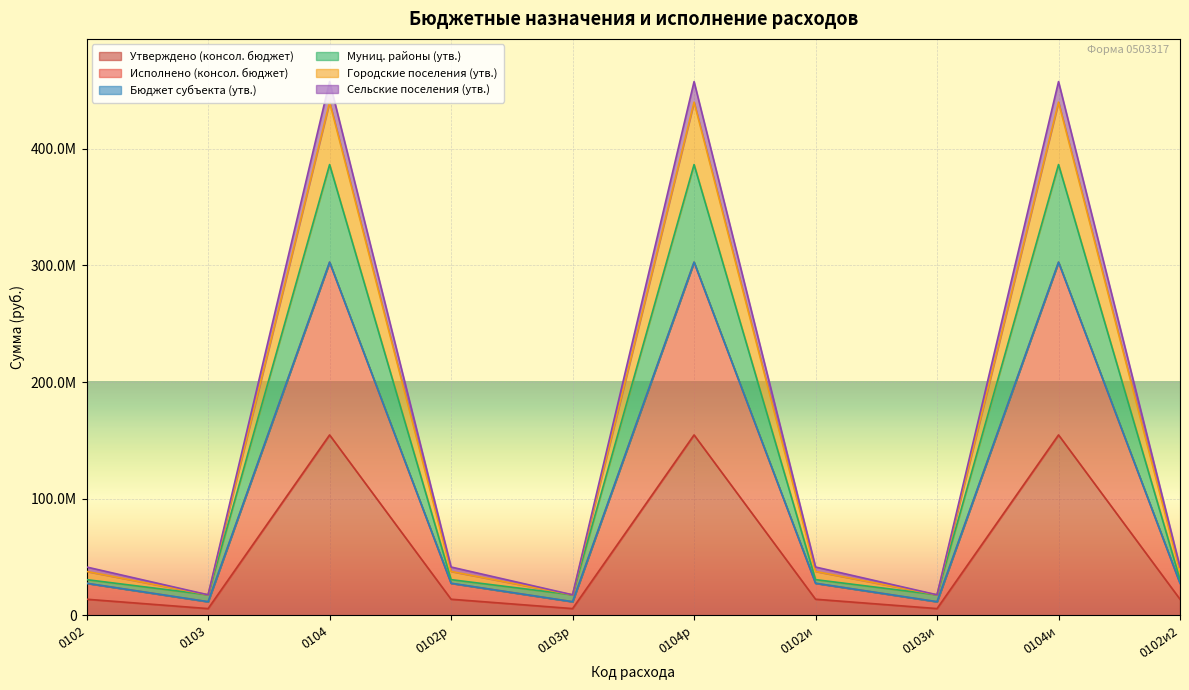

What value does the Сельские поселения (утв.) series have at 0102р?

41524616.2